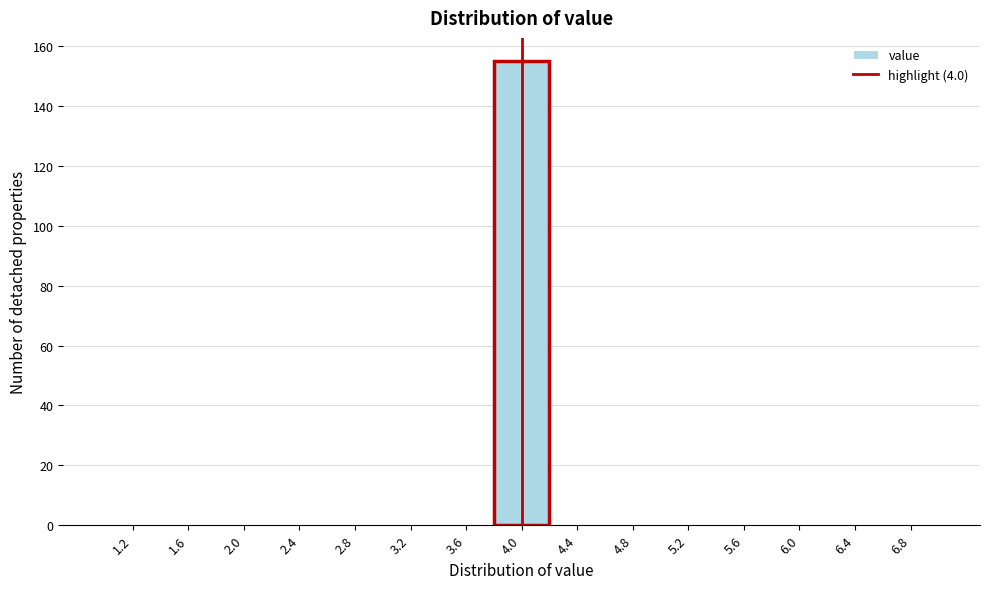

Which range on the x-axis has the tallest bar?

3.8 to 4.2